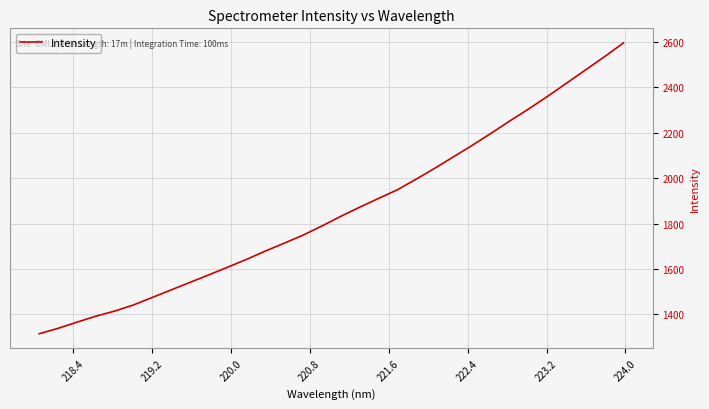

What is the minimum value shown in the chart?

1315.2